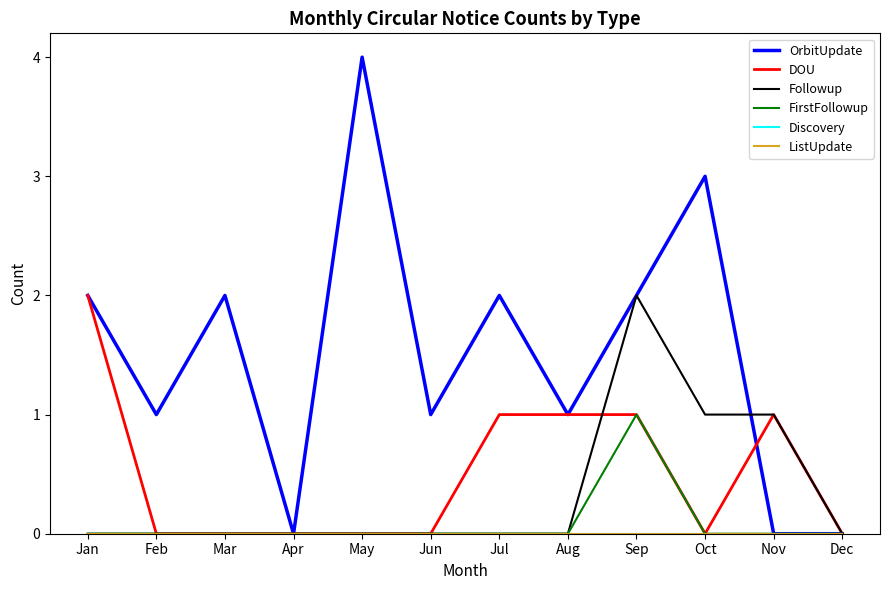

True or false: Discovery and ListUpdate intersect in this chart.

False